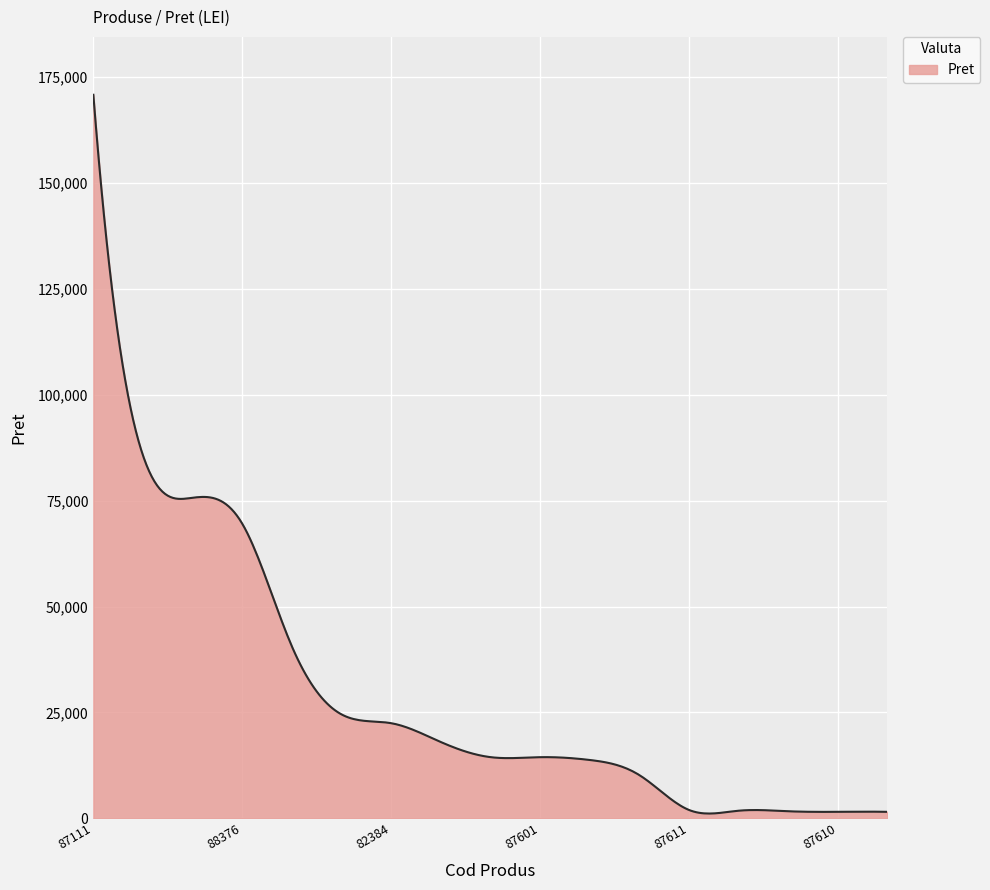

What is the difference between the maximum and minimum values?

169754.4